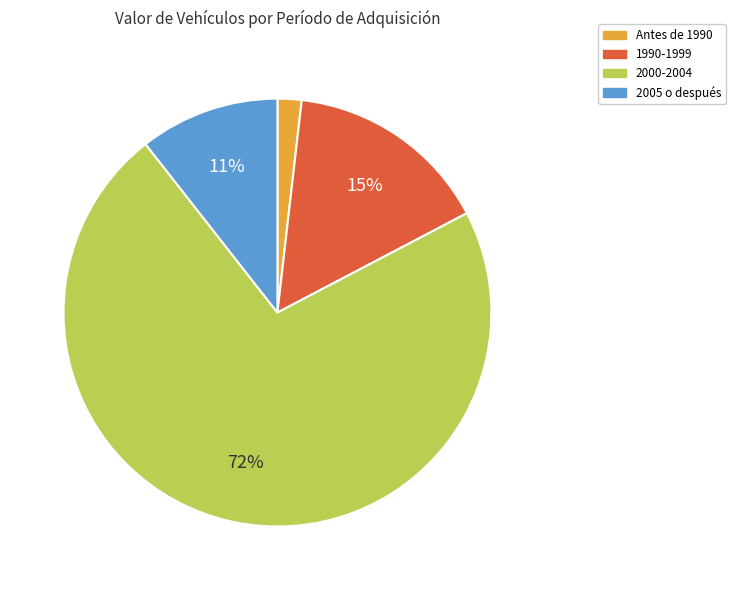

To the nearest percent, what is the average slice percentage?

25%